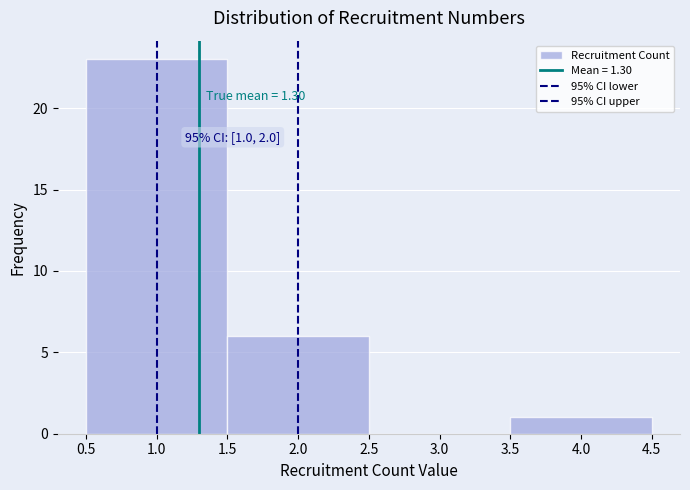

Over which range of the x-axis is the bar tallest?

0.5 to 1.5